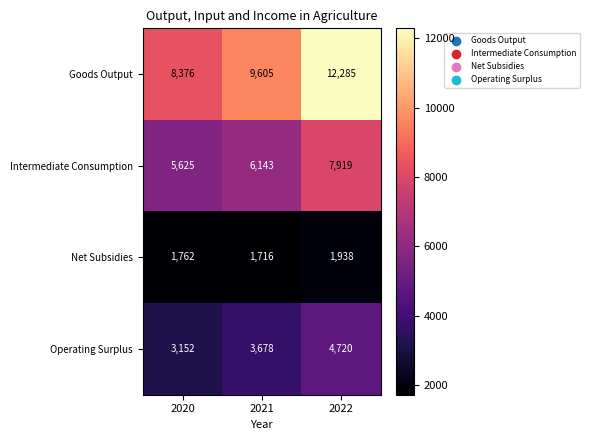

What is the sum of all Intermediate Consumption values?

19687